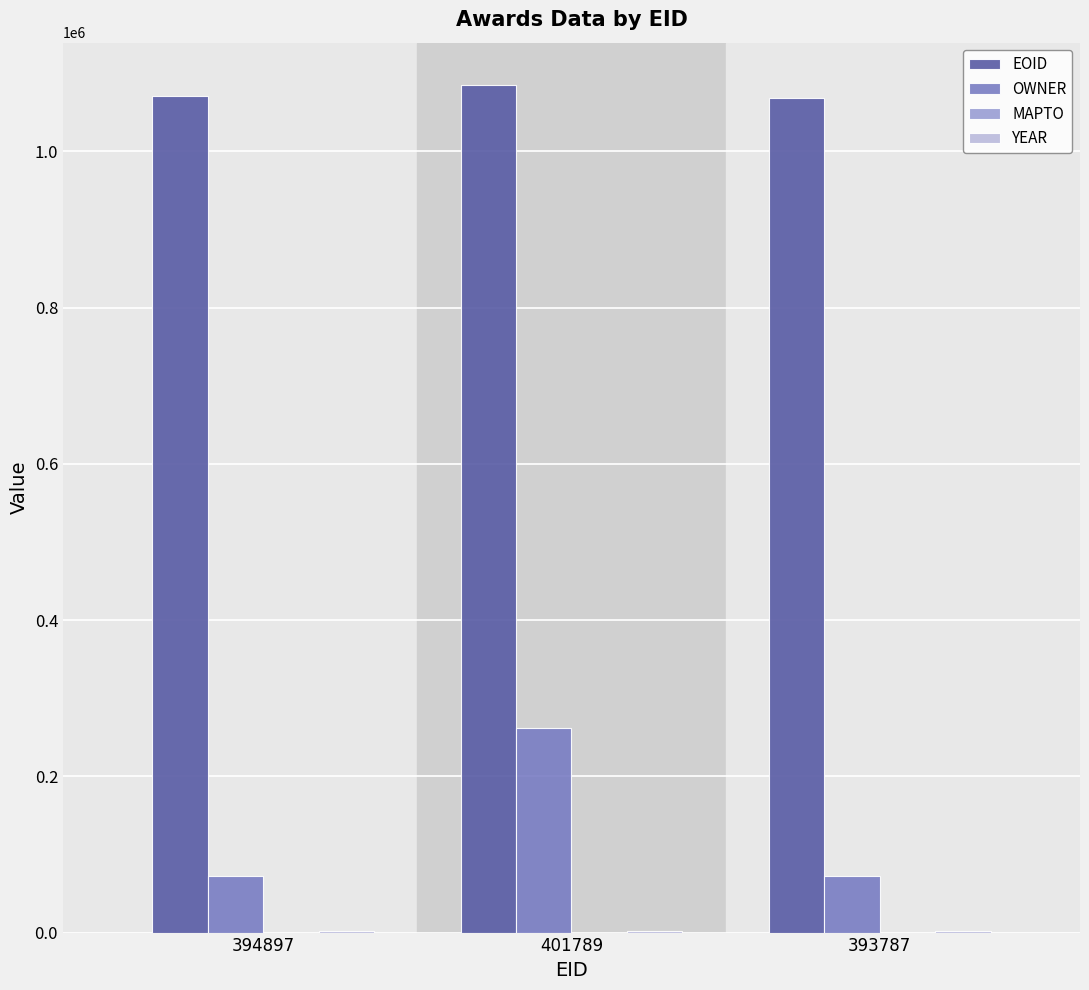

Are the bars grouped side by side (vs. stacked)?

Yes